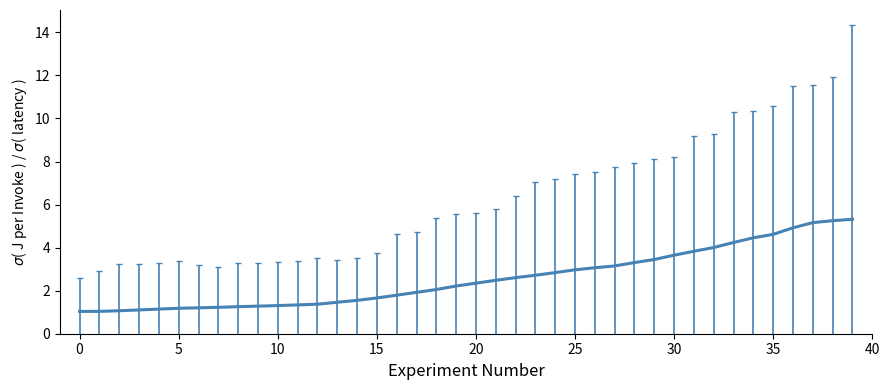

What is the difference between the maximum and minimum values?

4.3